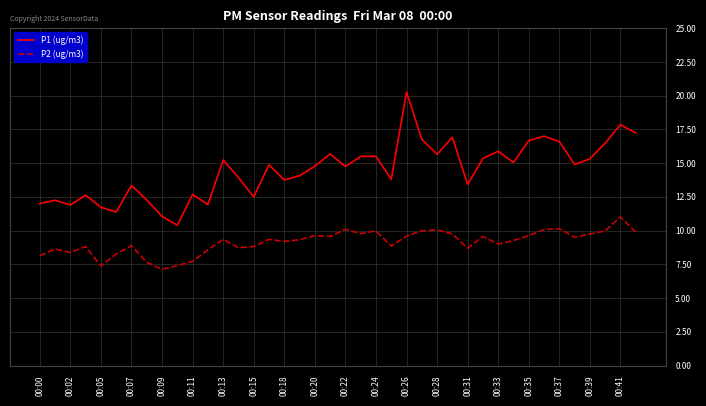

True or false: P1 (ug/m3) and P2 (ug/m3) cross at least once.

False